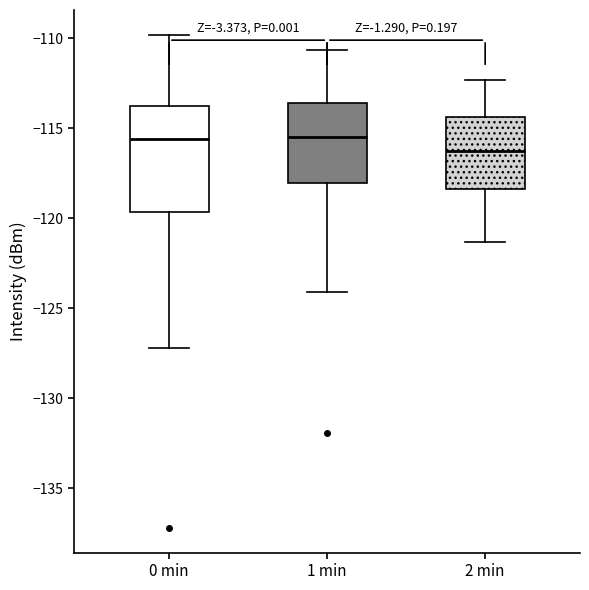

Reading left to right, transcribe this box plot: for each box, give where its median line is, the range the box spans, and where its two whiskers end, as read against the y-axis. The values are not printed on the chart, so give them approximately, as read against the axis.

0 min: median -115.5, box -119.5 to -114.0, whiskers -127.0 to -110.0
1 min: median -115.5, box -118.0 to -113.5, whiskers -124.0 to -110.5
2 min: median -116.0, box -118.5 to -114.5, whiskers -121.5 to -112.5